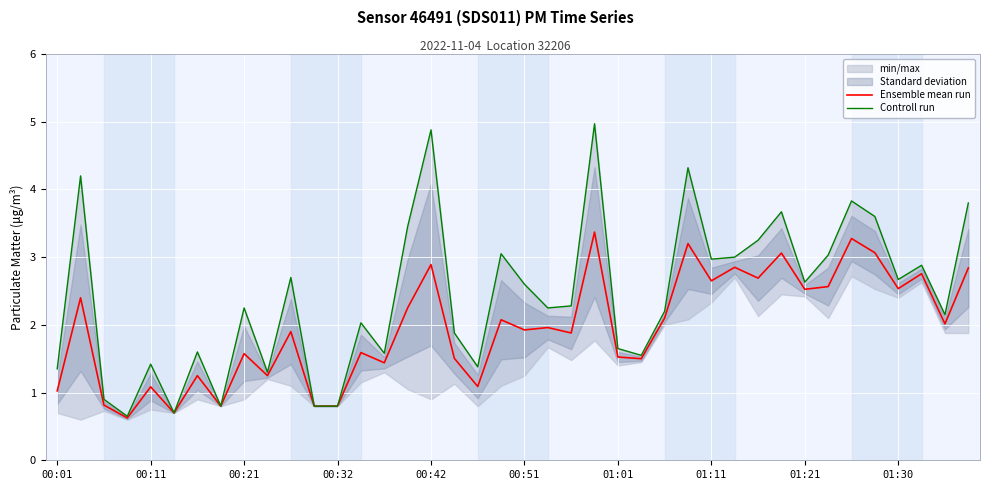

At which category is the sum across all series the highest?

23